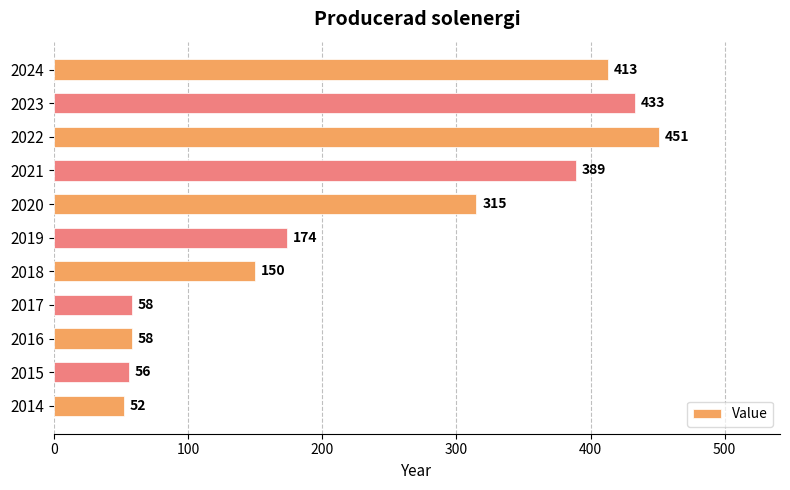

What is the difference between the maximum and minimum values?

399